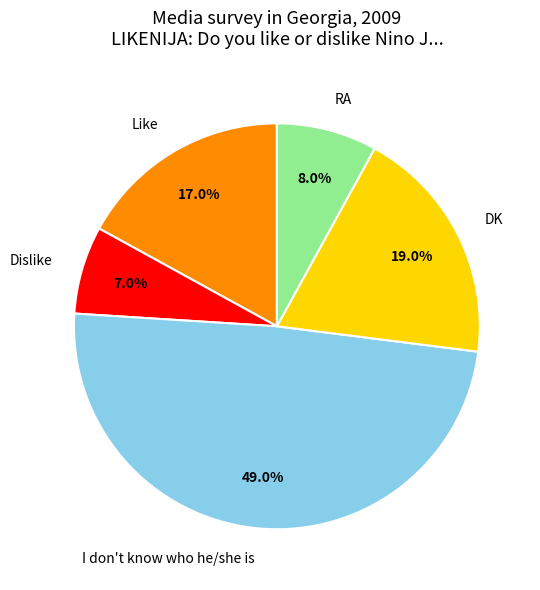

Rank the categories by value from highest to lowest.

I don't know who he/she is, DK, Like, RA, Dislike